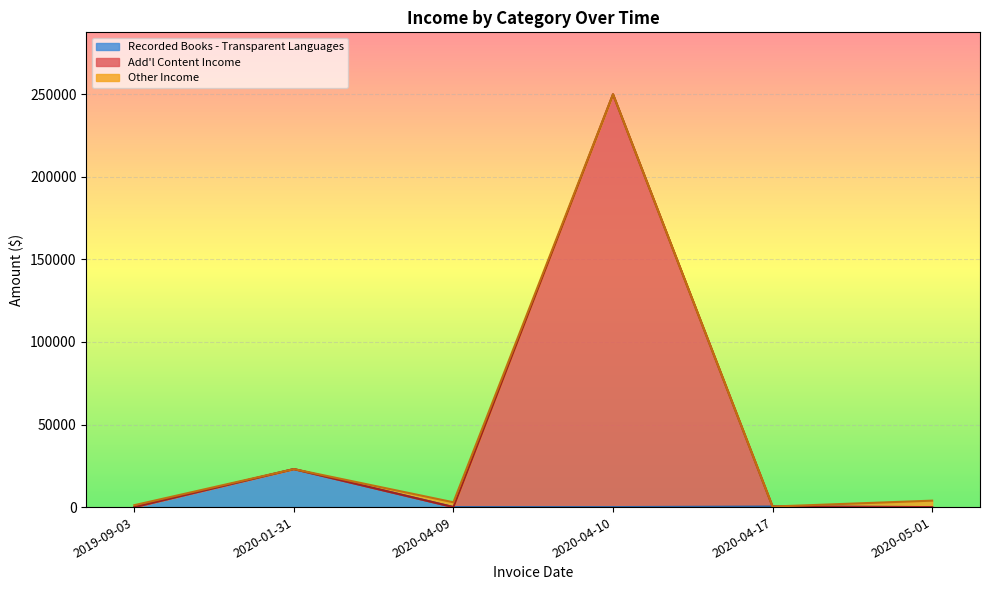

Which series has the largest range (max minus min)?

Add l Content Income